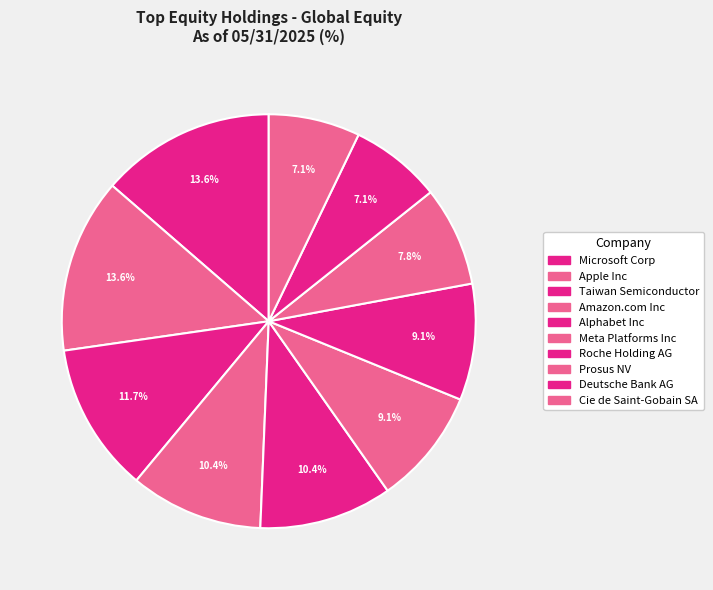

Count the number of slices in the pie.

10